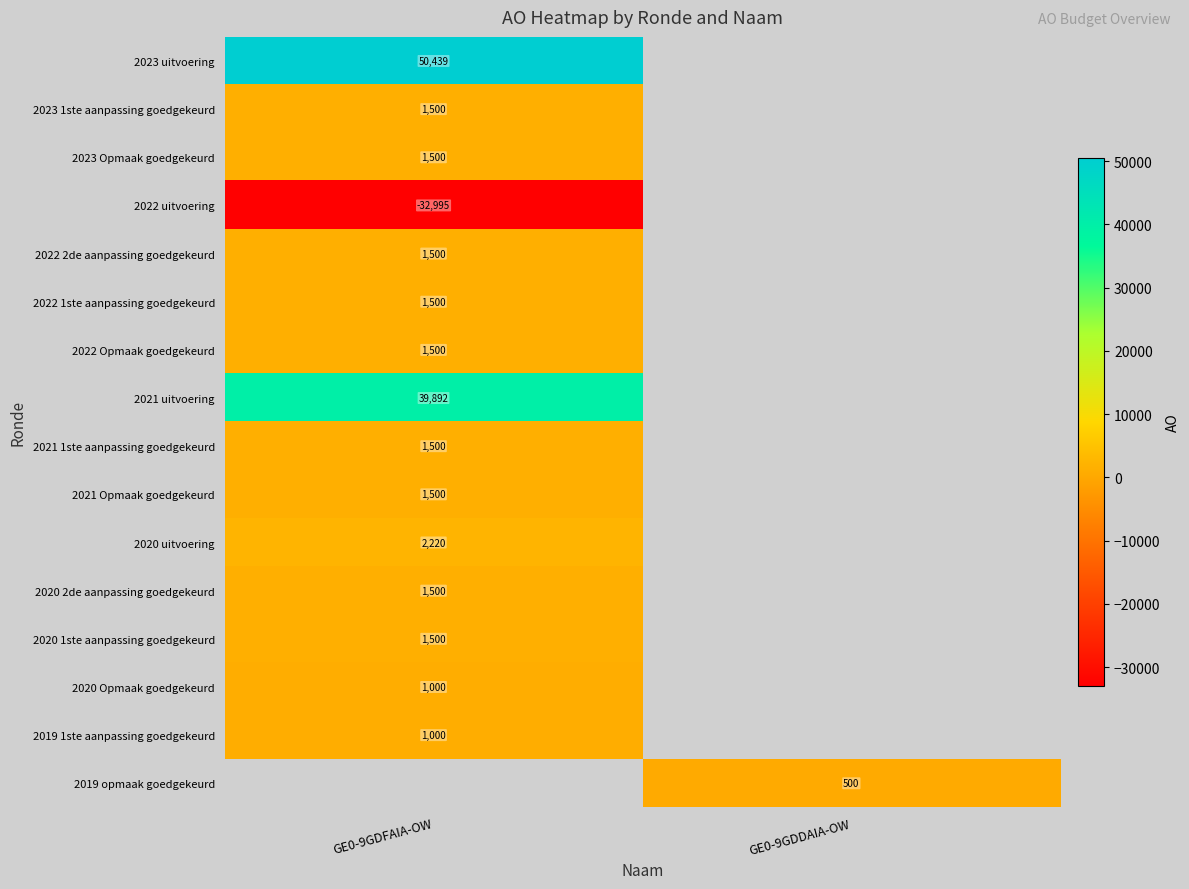

Is it true that 2020 2de aanpassing goedgekeurd equals 1500 at GE0-9GDFAIA-OW?

True